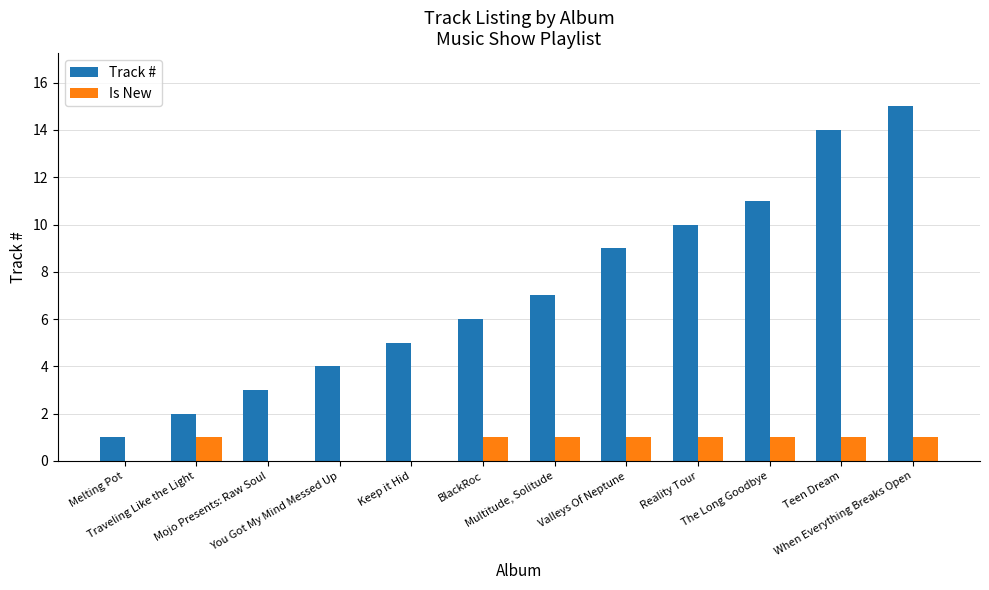

What is the maximum value shown in the chart?

15